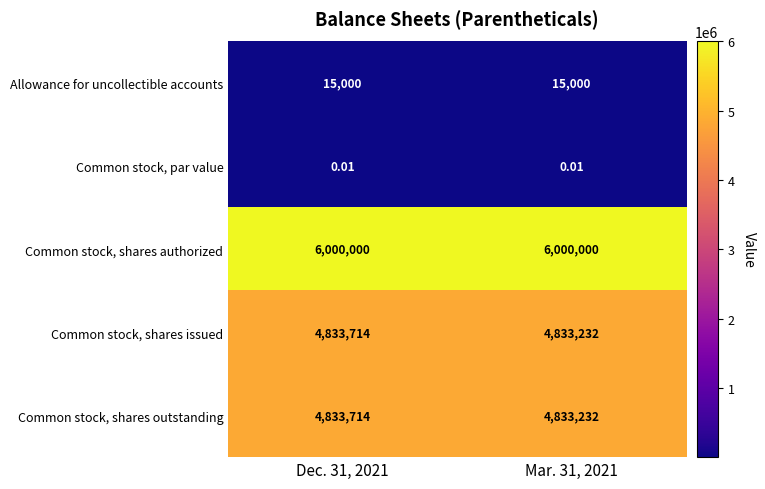

Which series has the largest total across all categories?

Common stock, shares authorized